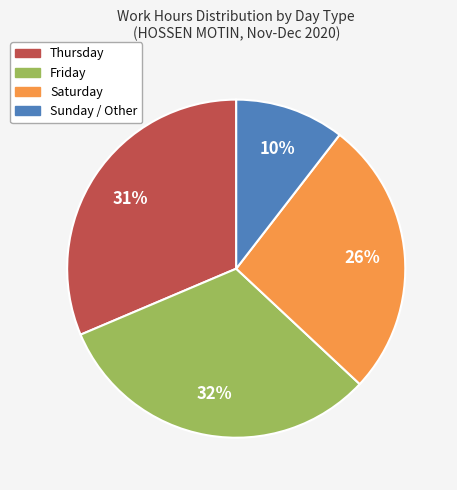

Is there any slice that represents more than half of the pie?

No